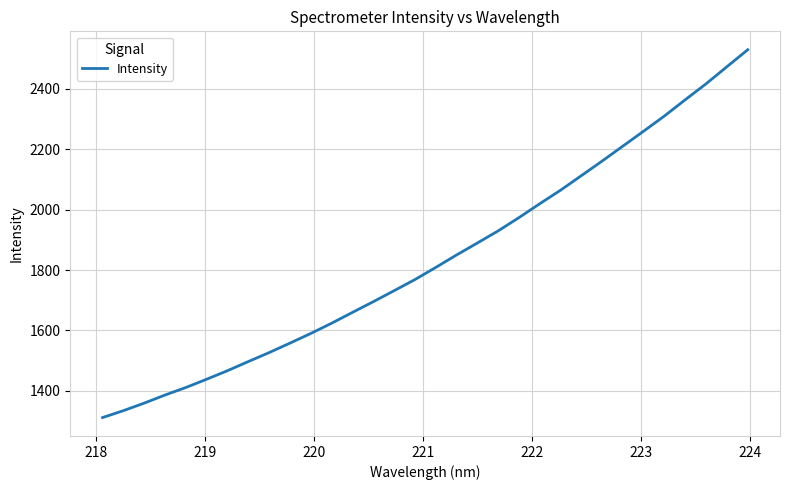

What is the minimum value shown in the chart?

1310.9